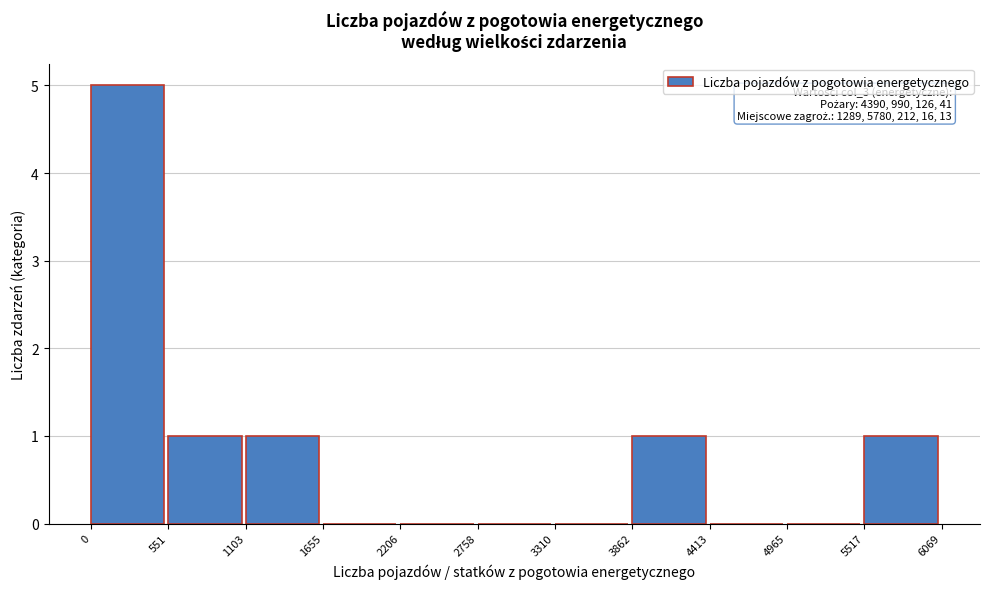

Over which range of the x-axis is the bar tallest?

0 to 551